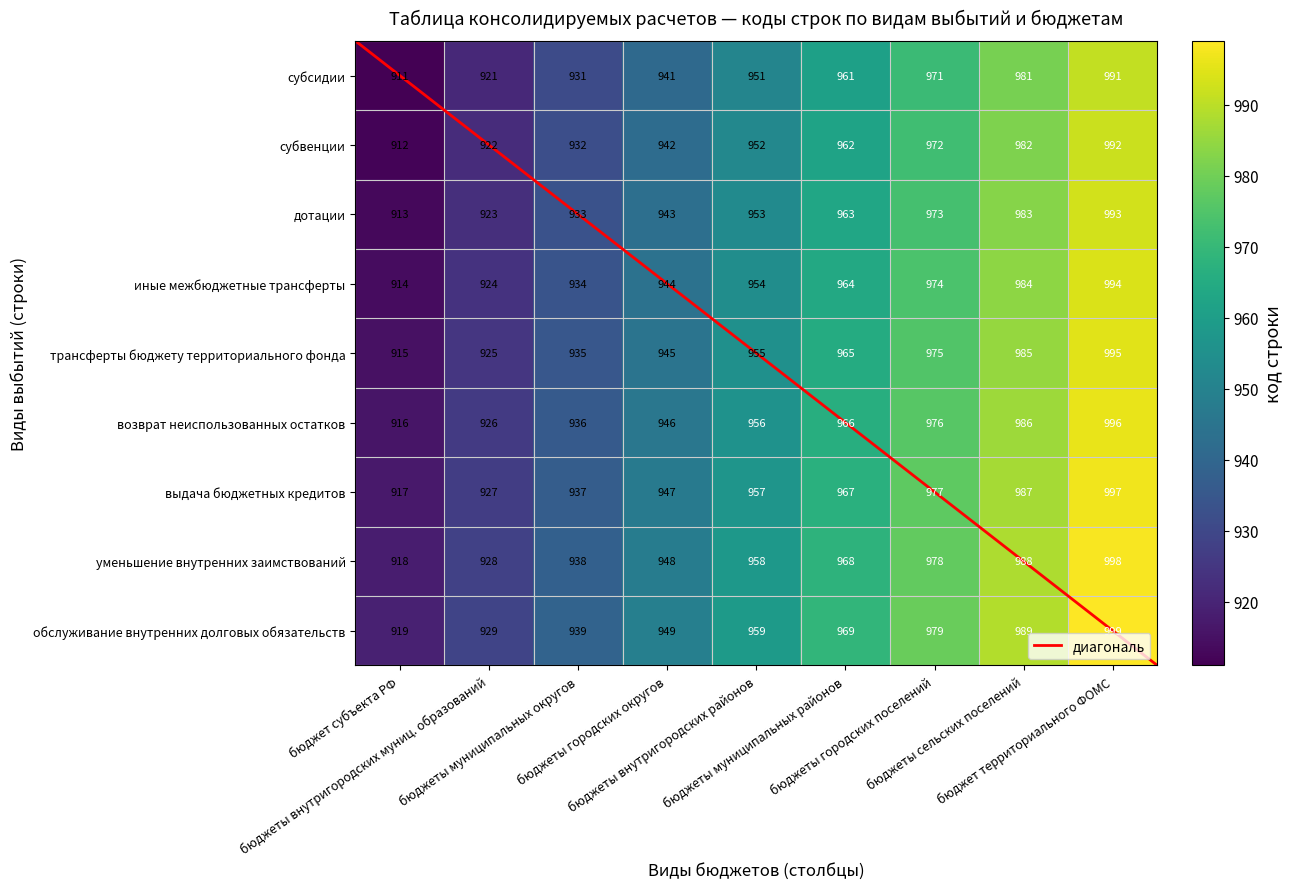

What is the highest value of the иные межбюджетные трансферты series?

994